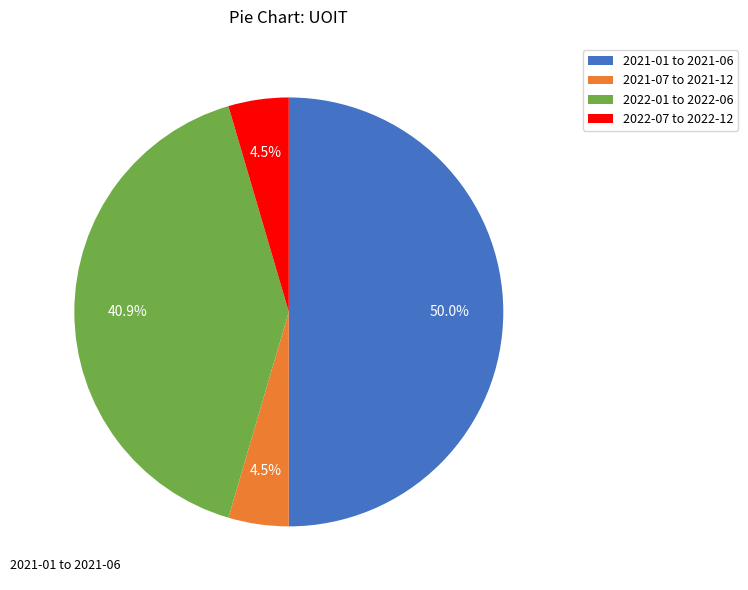

Between 2021-01 to 2021-06 and 2022-01 to 2022-06, which is larger?

2021-01 to 2021-06